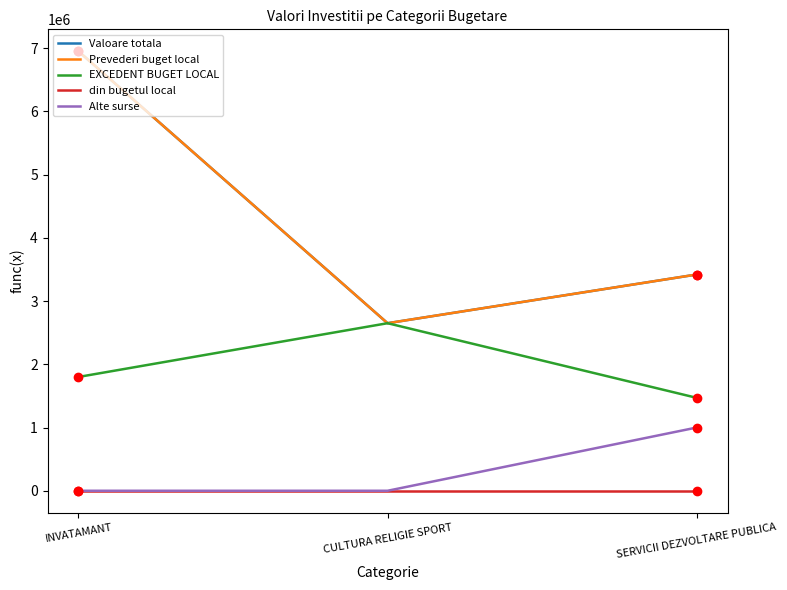

What is the difference between the Prevederi buget local values at INVATAMANT and SERVICII DEZVOLTARE PUBLICA?

3530000